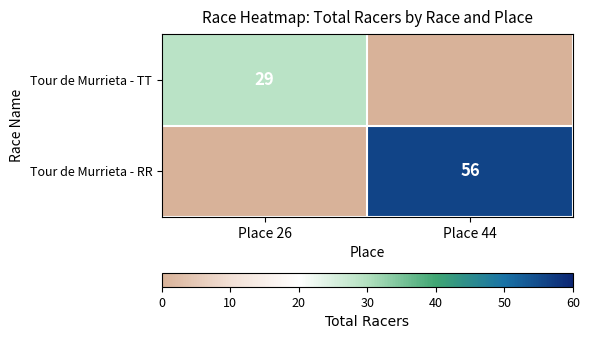

The value of Tour de Murrieta - RR at Place 44 is 56. True or false?

True